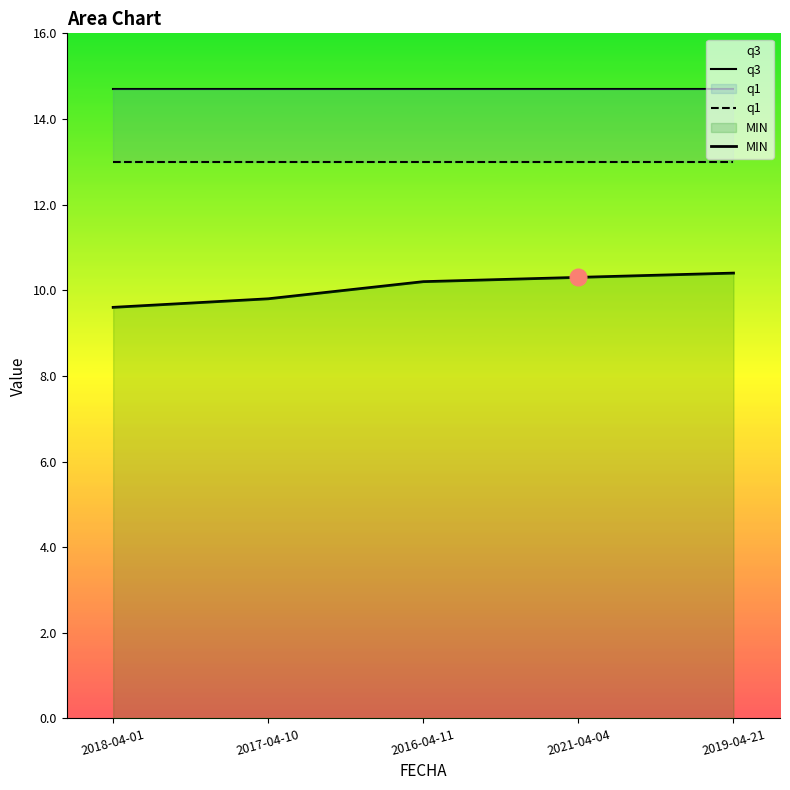

True or false: q1 and q3 intersect in this chart.

False